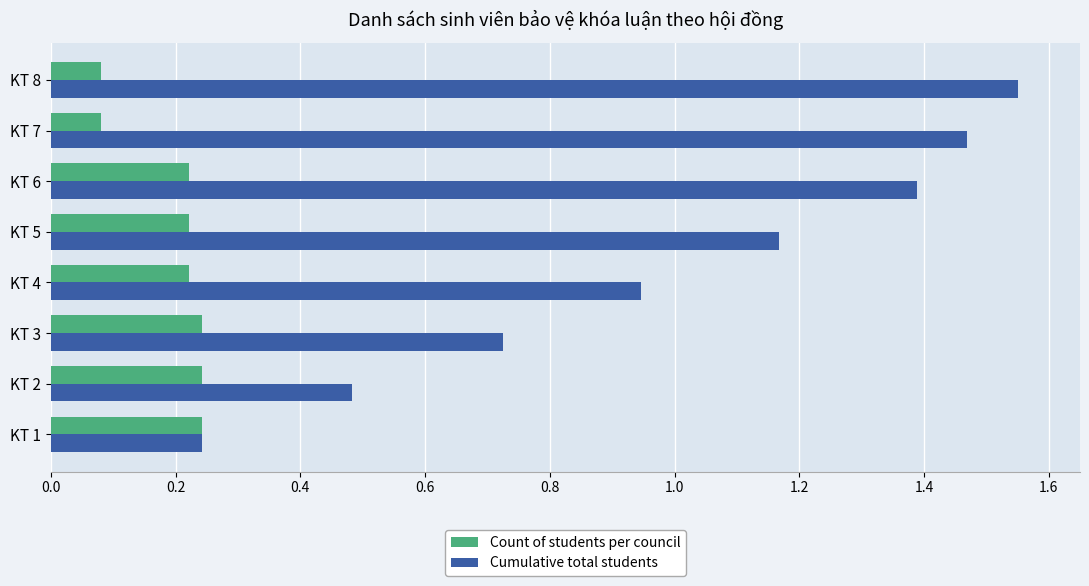

Which series has the largest total across all categories?

Cumulative total students